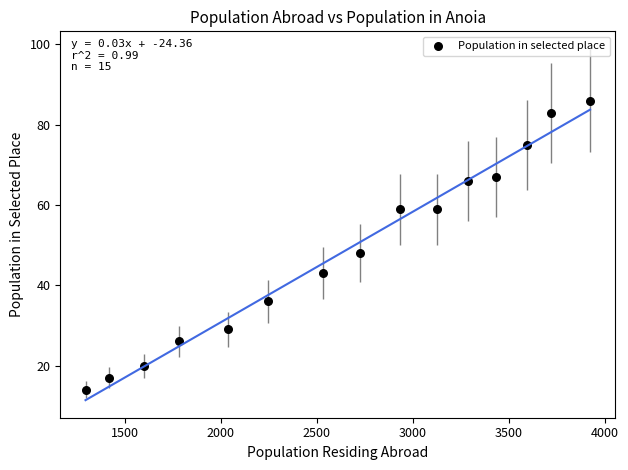

What Y value in the scatter plot is closest to 50?

48